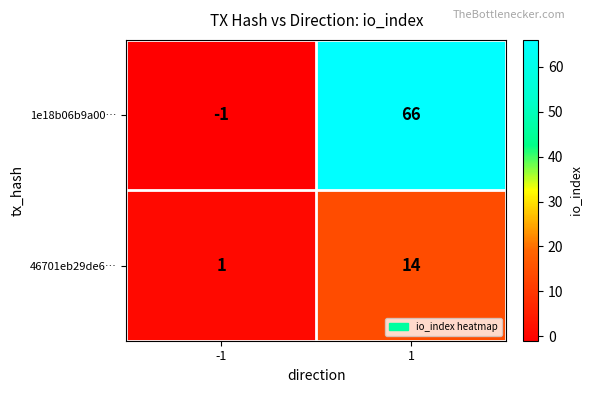

Reading left to right, extract all data points from this chart.

1e18b06b9a00…: -1	66
46701eb29de6…: 1	14